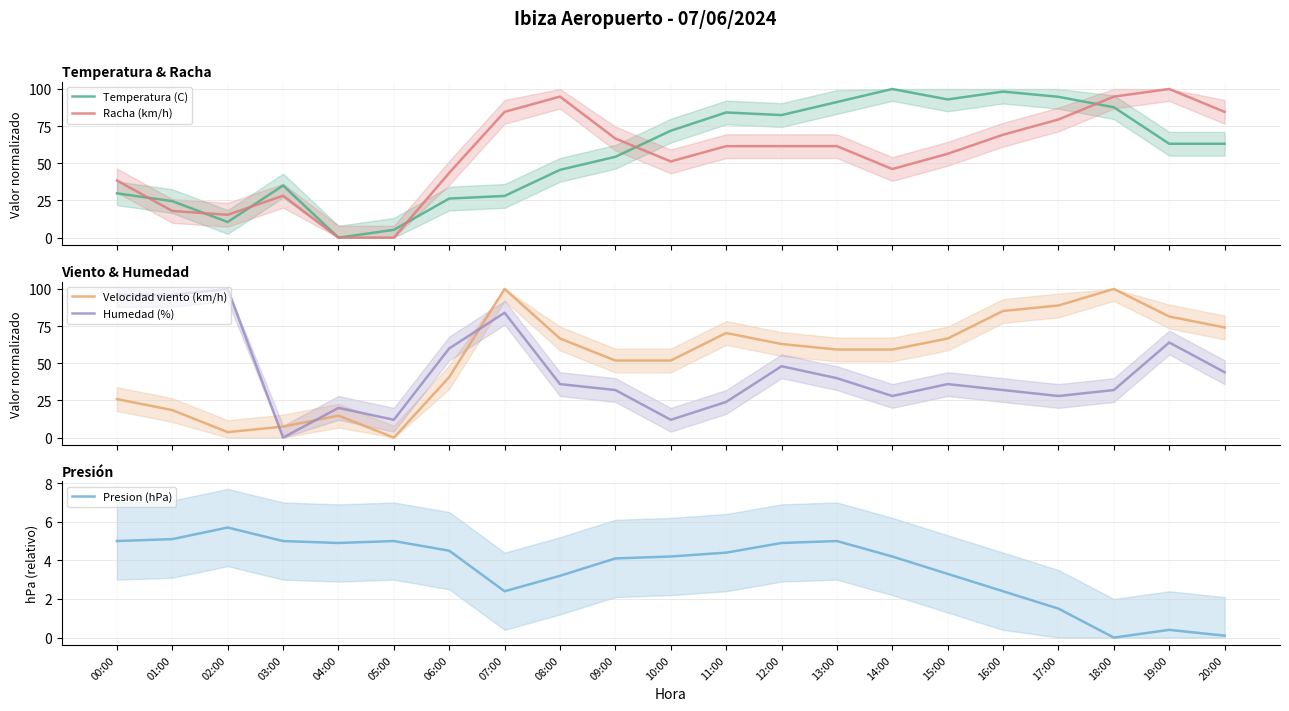

Where is the first local minimum for Temperatura (C)?

02:00